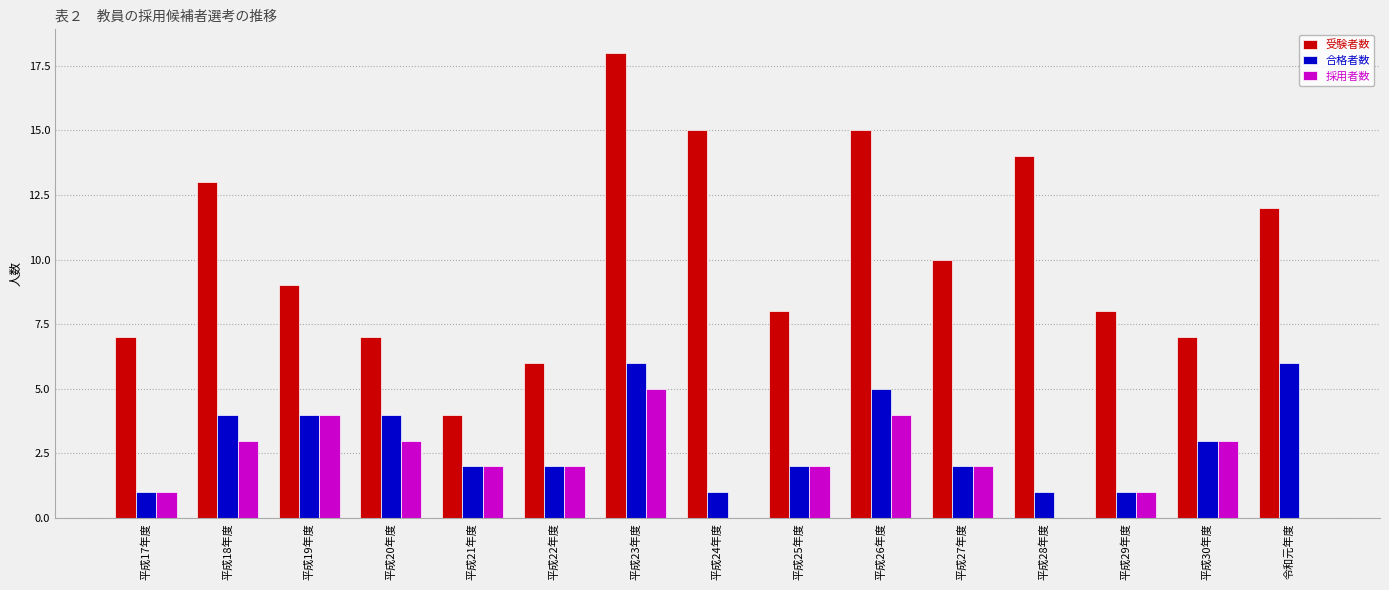

What is the sum of all 合格者数 values?

44